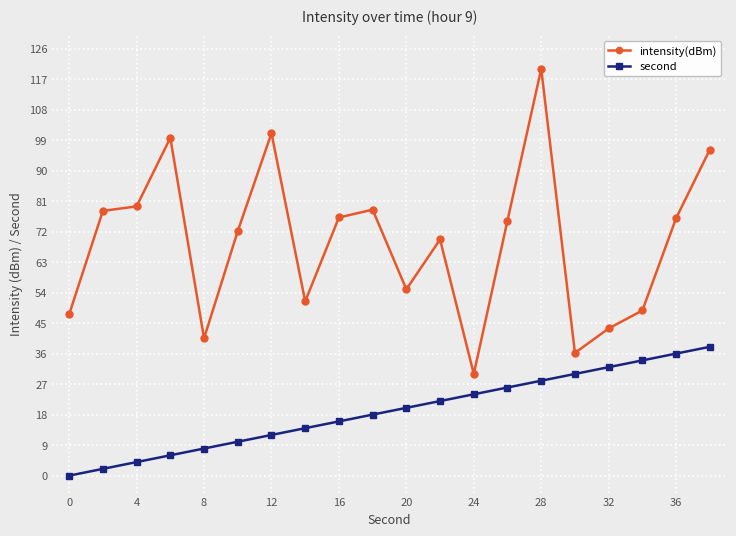

How many lines are shown in the chart?

2